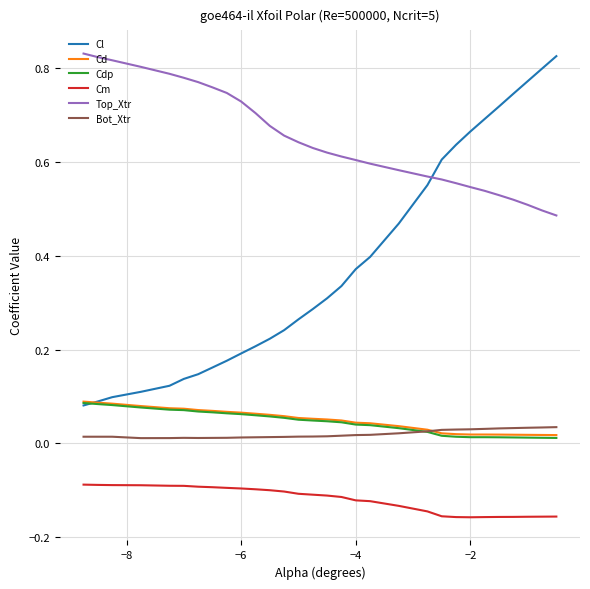

How many lines are shown in the chart?

6